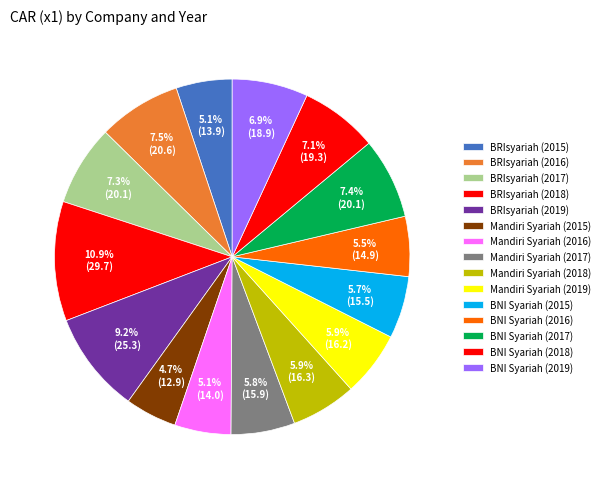

To the nearest percent, what is the difference between the largest and smallest slice percentages?

6%